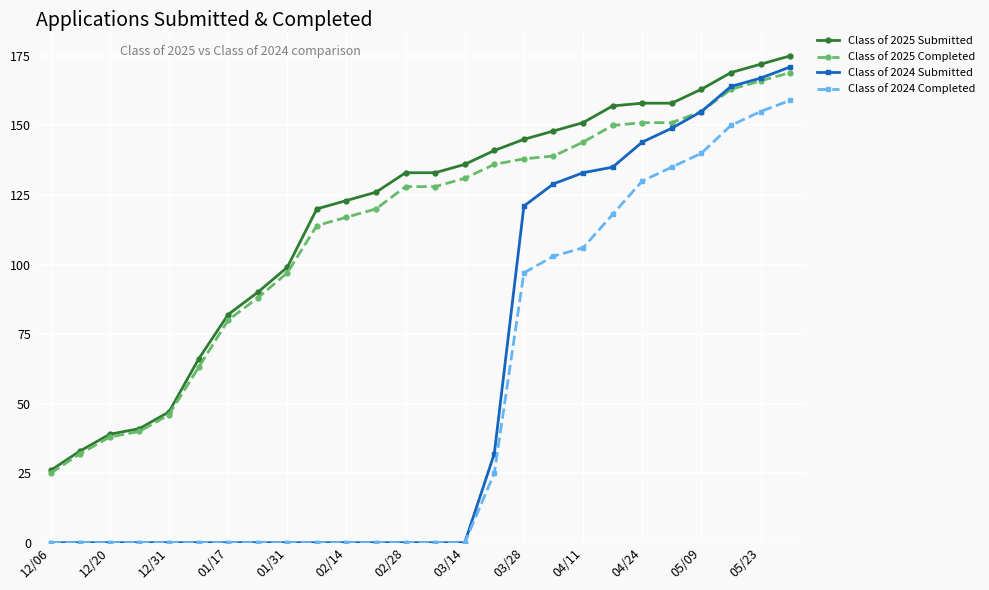

True or false: Class of 2024 Completed and Class of 2025 Completed cross at least once.

False